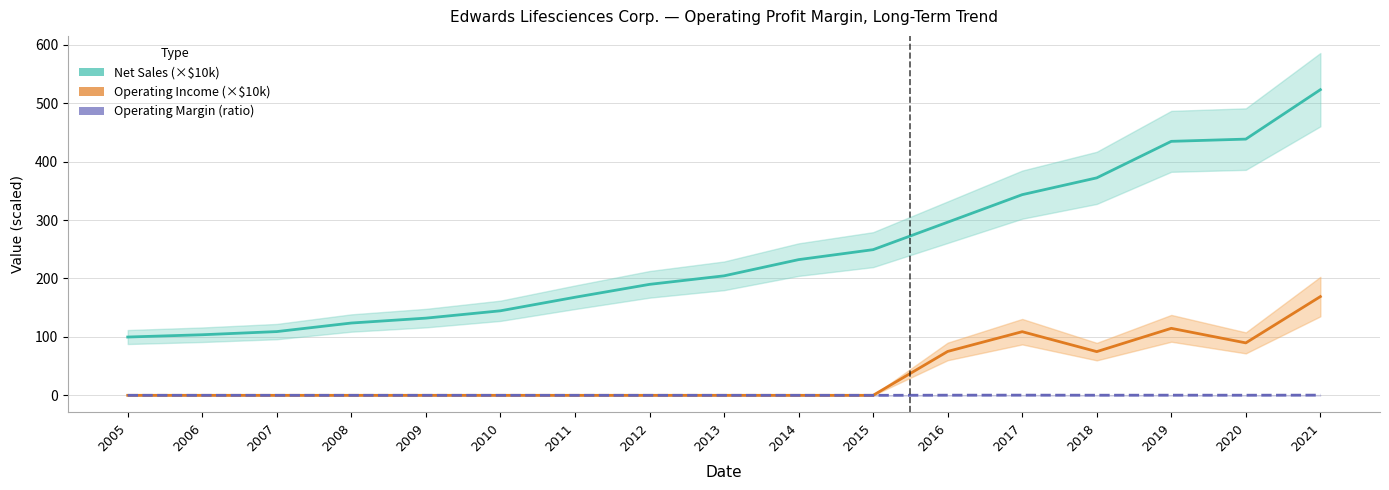

What is the sum of the Net Sales (×$10k) values at 2008 and 2012?

313.7